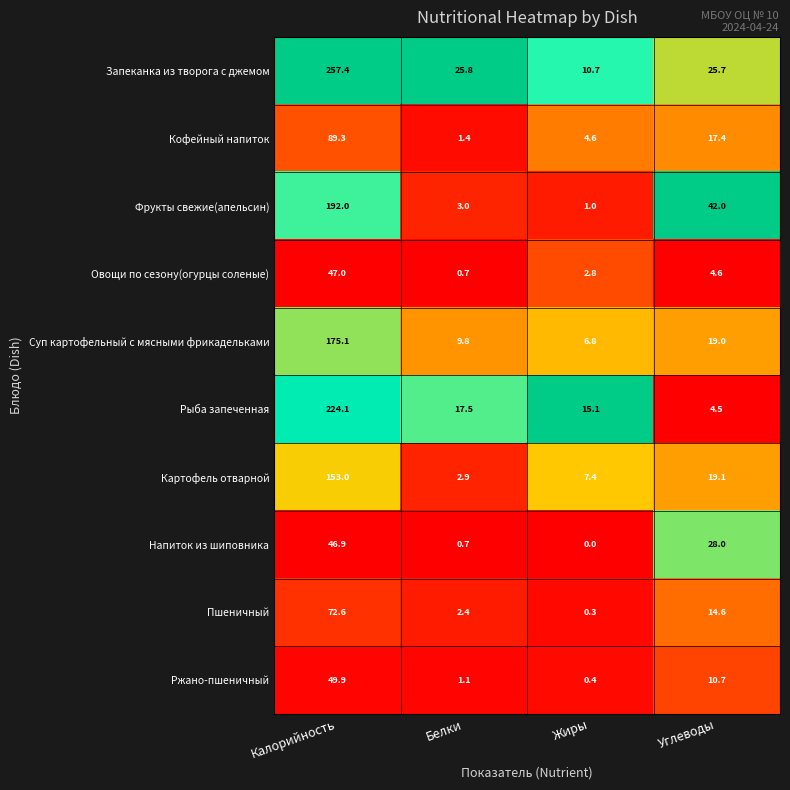

What is the total value across all series at Калорийность?

1307.3